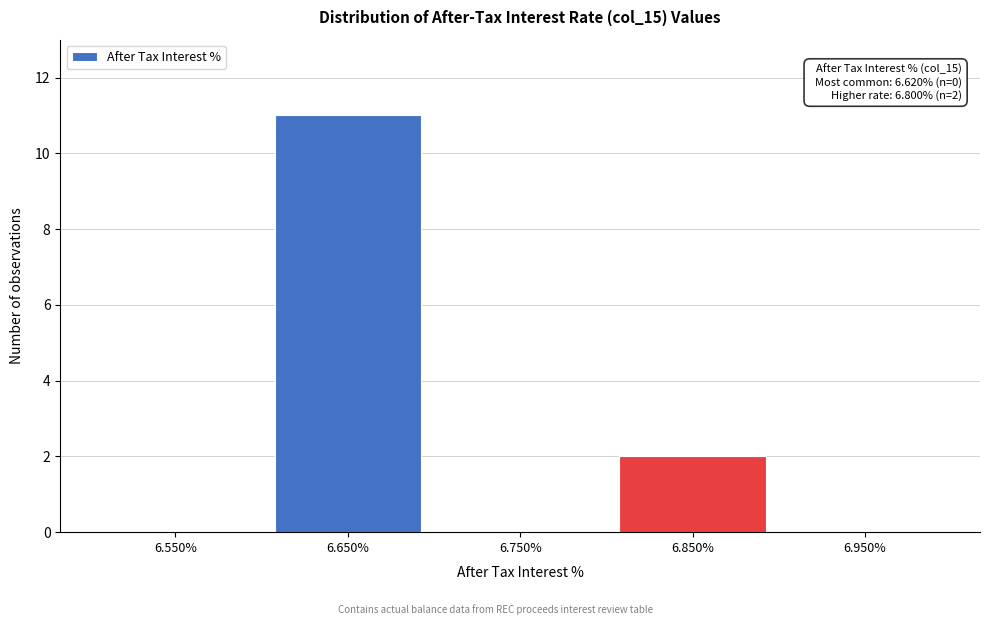

Reading right to left, extract all data points from this chart.

6.950%=0	6.850%=2	6.750%=0	6.650%=11	6.550%=0